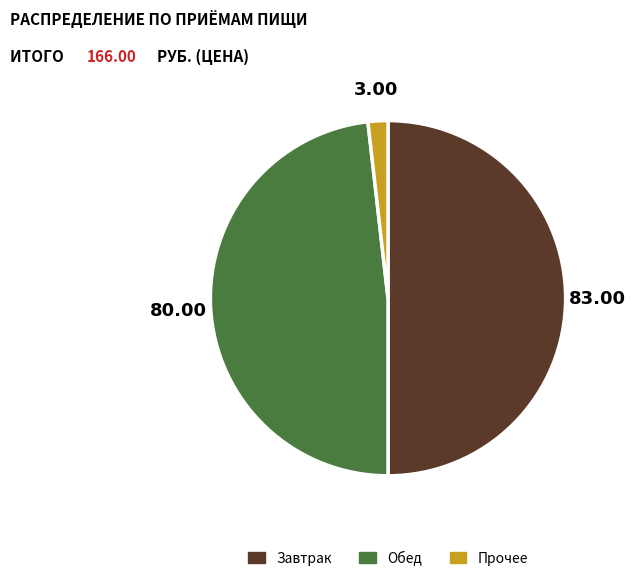

How many slices are in this pie chart?

3